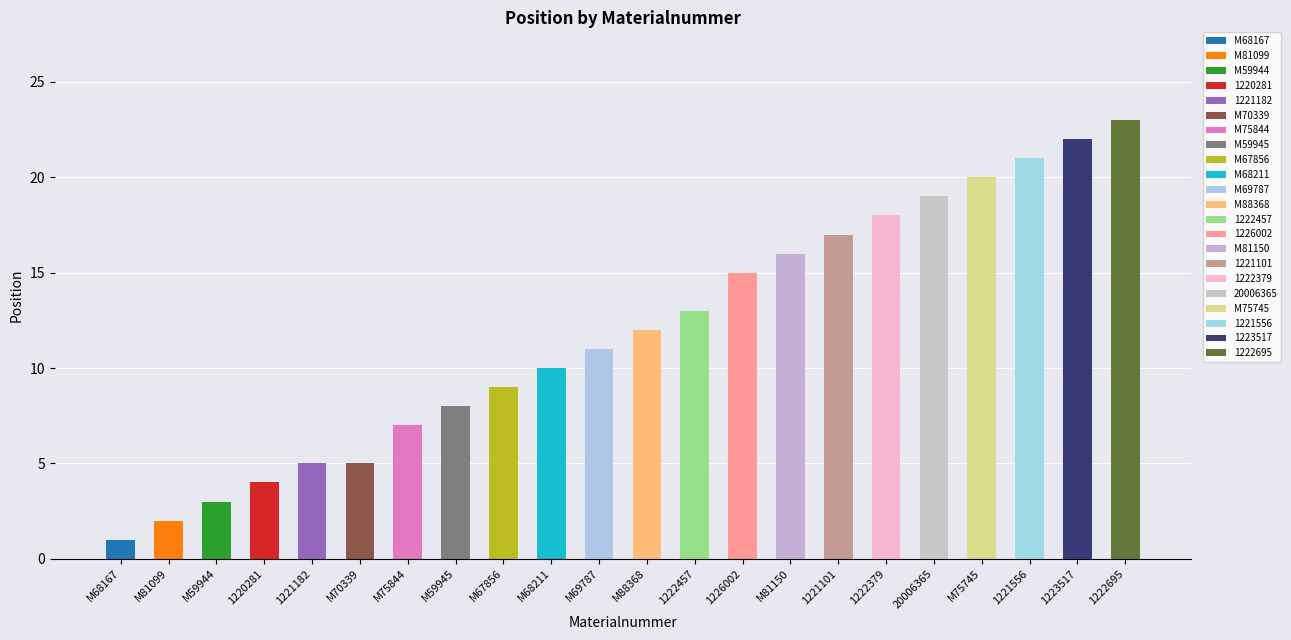

What is the smallest value displayed?

1